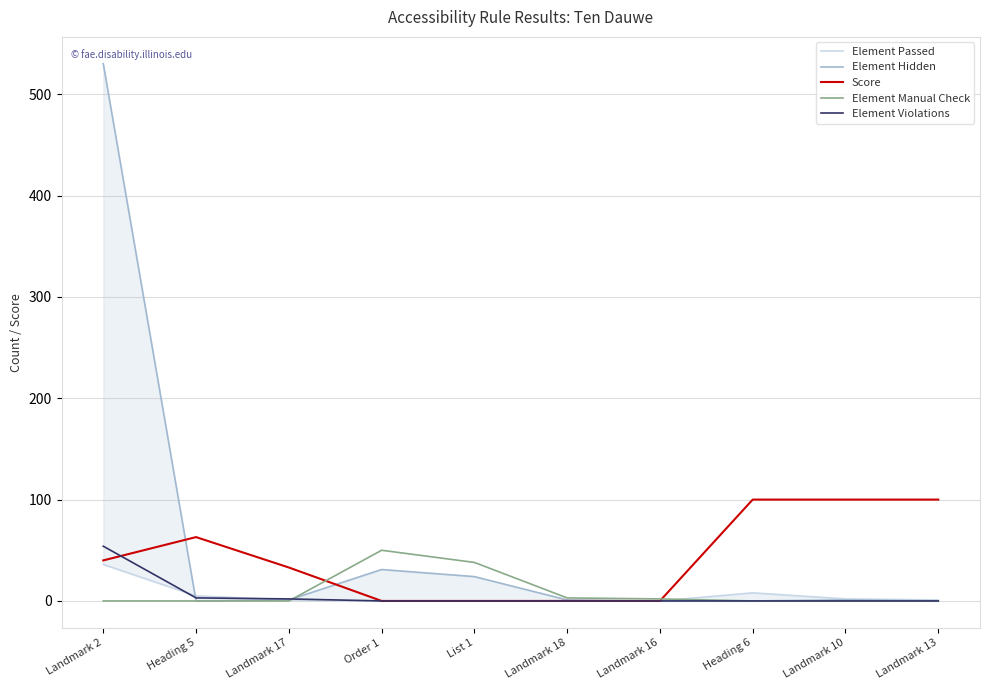

Reading left to right, extract all data points from this chart.

Element Passed: 36	5	1	0	0	0	0	8	2	1
Element Hidden: 530	0	1	31	24	1	0	0	1	0
Score: 40	63	33	0	0	0	0	100	100	100
Element Manual Check: 0	0	0	50	38	3	2	0	0	0
Element Violations: 54	3	2	0	0	0	0	0	0	0